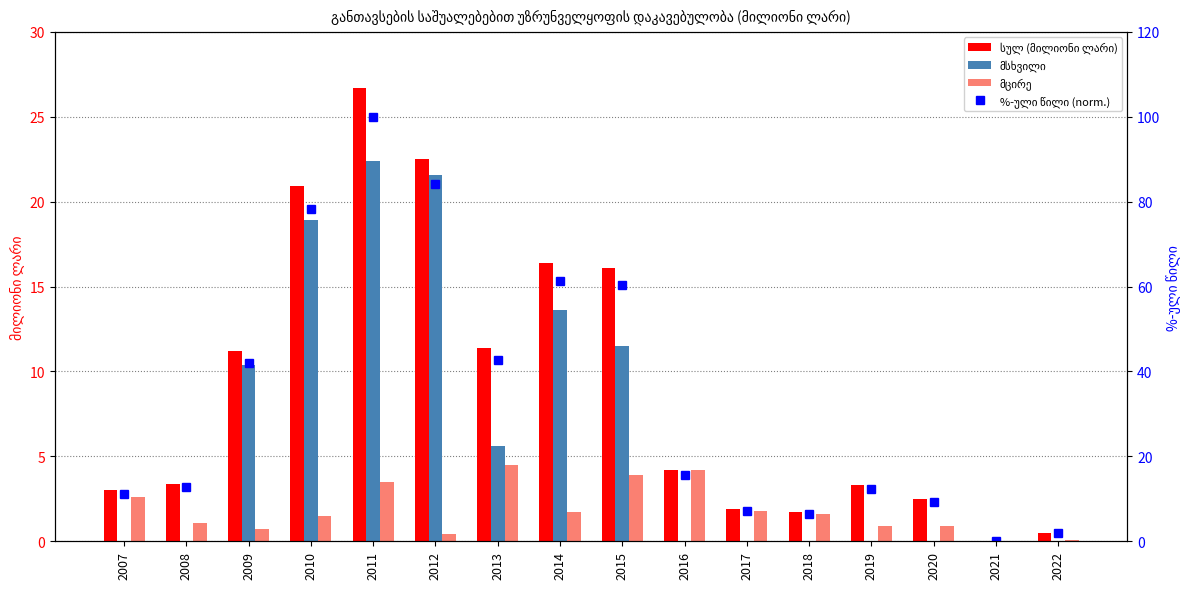

What is the value of the მცირე bar at the 3rd from the left?

0.7